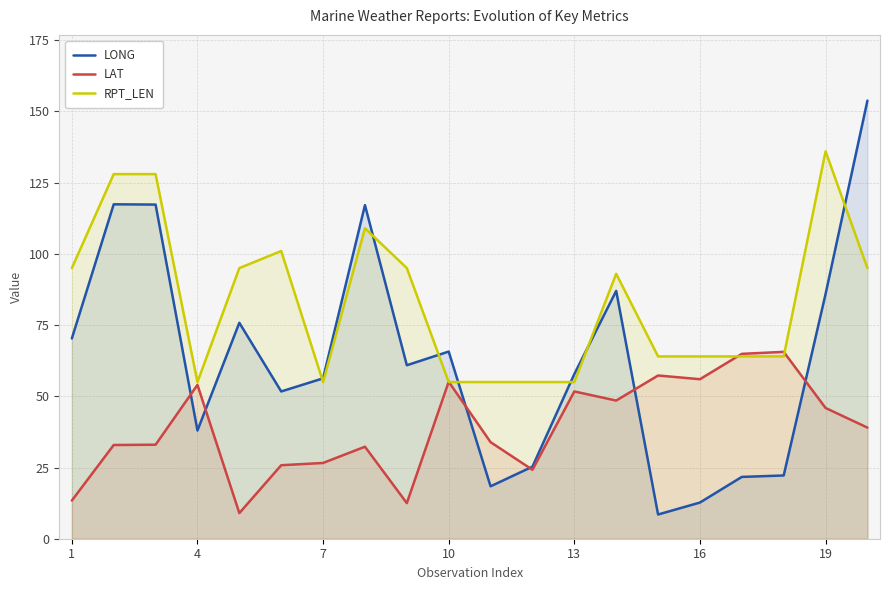

Is it true that RPT_LEN equals 91.1 at 13?

False